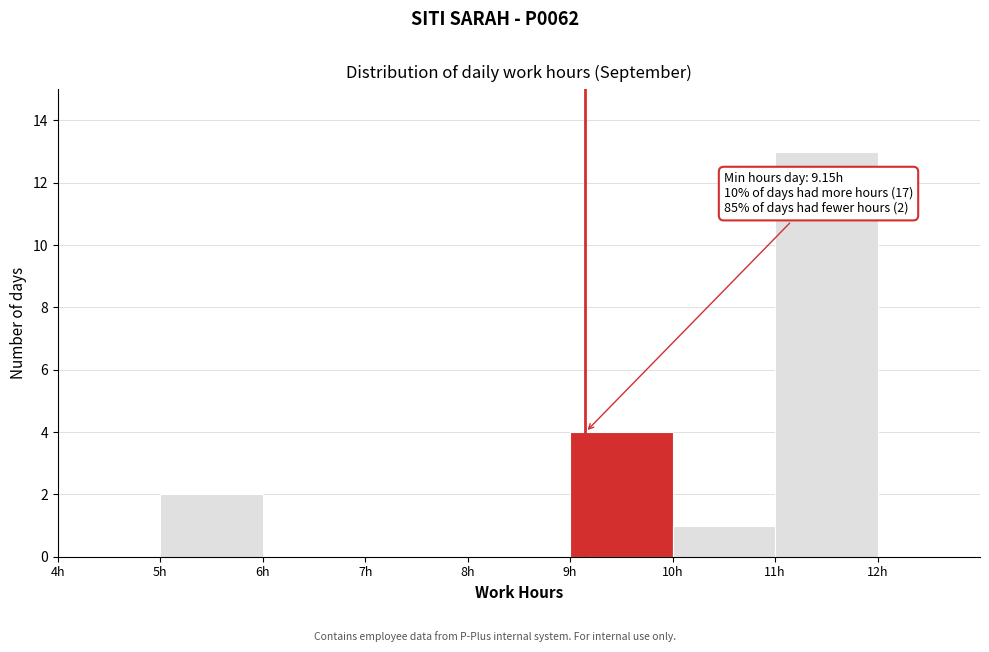

Over which range of the x-axis is the bar tallest?

11 to 12